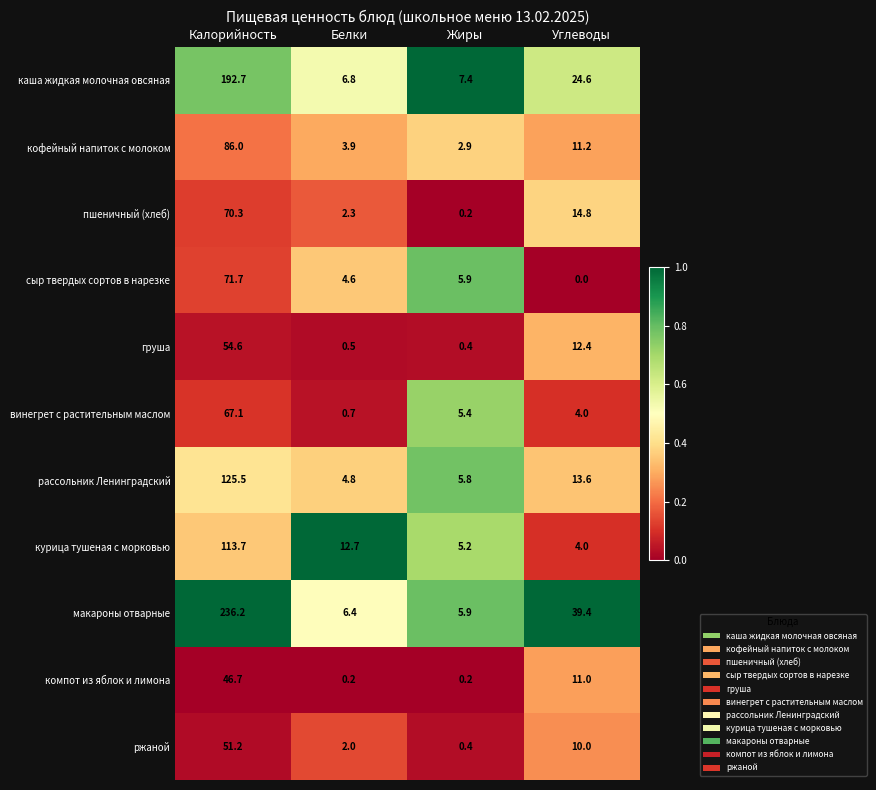

At Белки, list the series in order from smallest to largest.

компот из яблок и лимона, груша, винегрет с растительным маслом, ржаной, пшеничный (хлеб), кофейный напиток с молоком, сыр твердых сортов в нарезке, рассольник Ленинградский, макароны отварные, каша жидкая молочная овсяная, курица тушеная с морковью